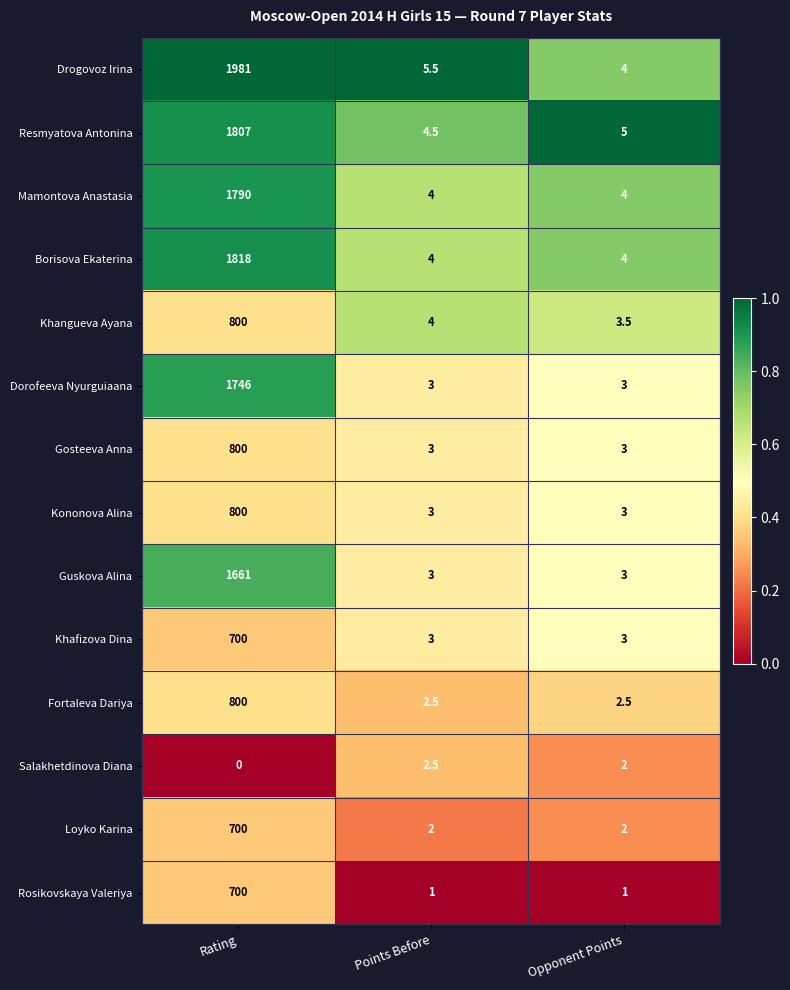

Which series changed the most between Rating and Opponent Points?

Drogovoz Irina